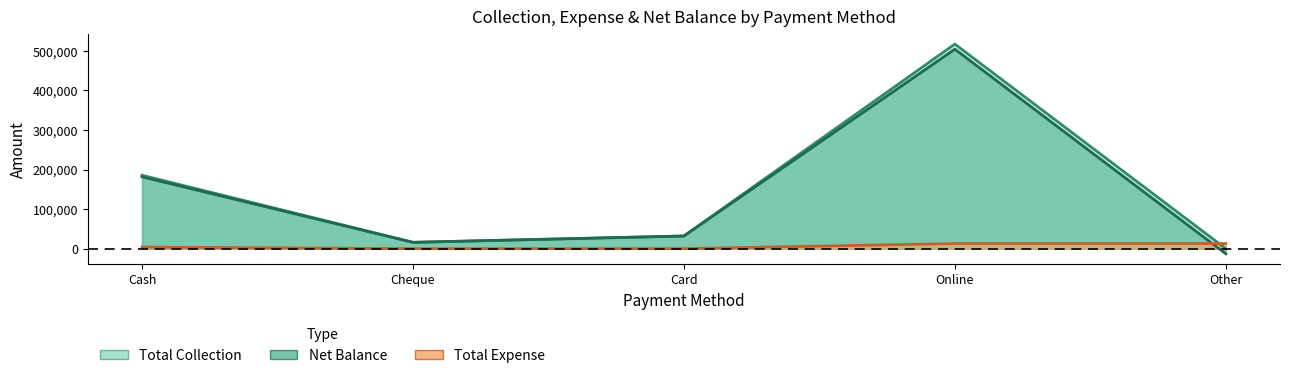

What is the sum of all Net Balance values?

721213